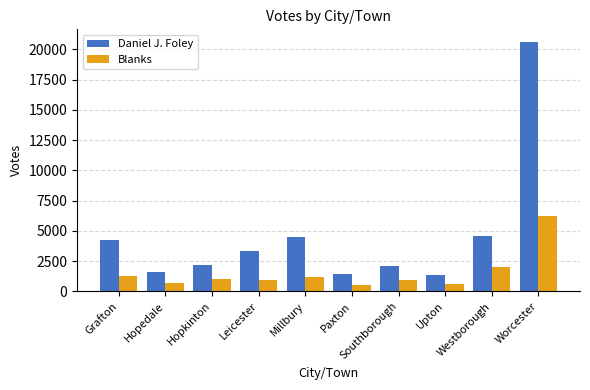

What is the spread (max minus min) of values at Worcester?

14413